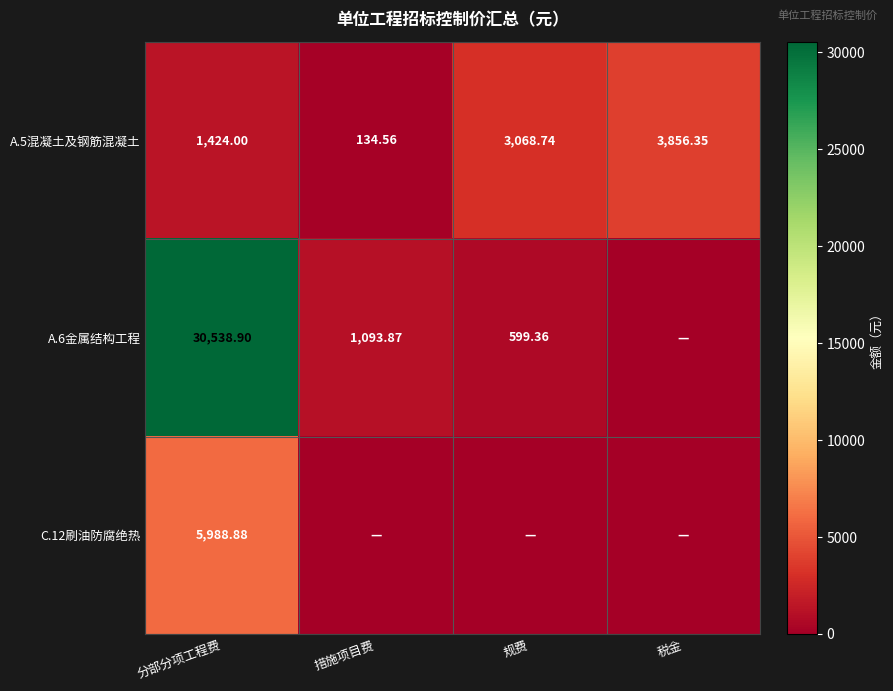

What is the difference between the second highest and second lowest values in the A.5混凝土及钢筋混凝土 series?

1644.7